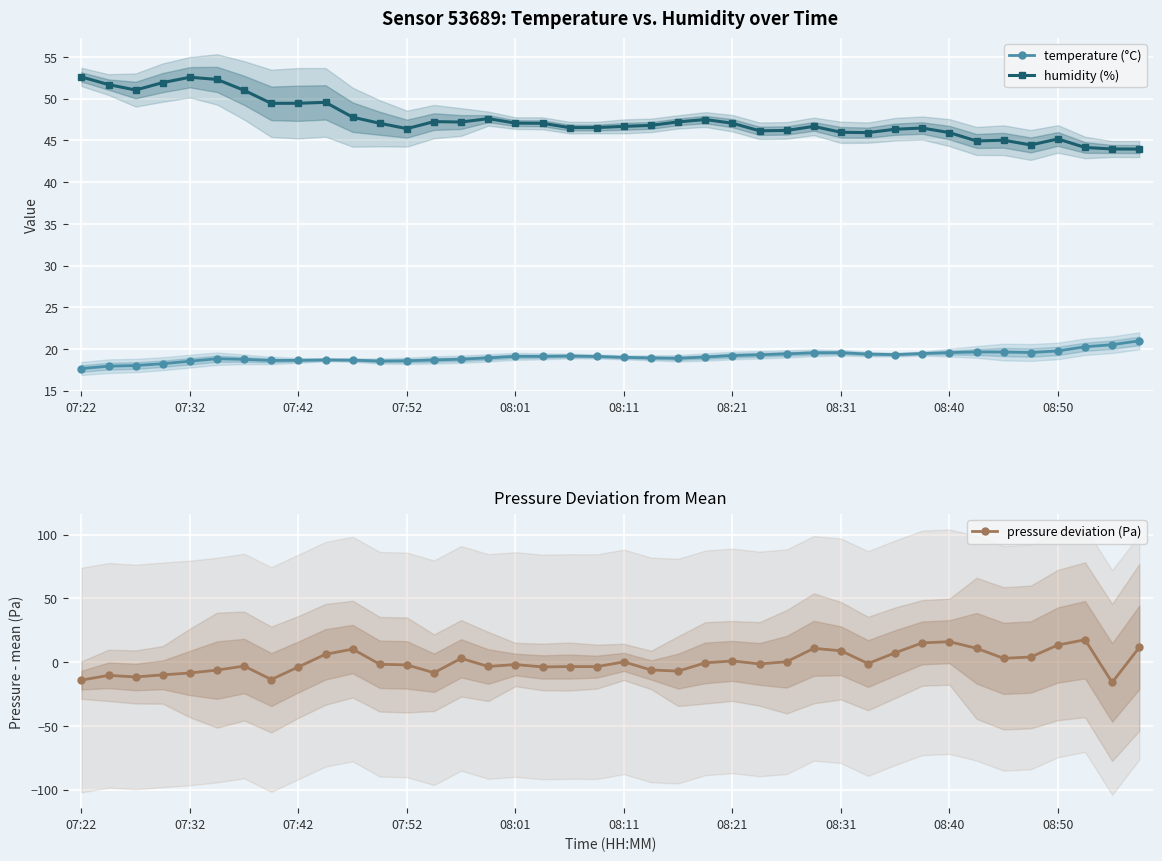

True or false: temperature (°C) and pressure deviation (Pa) cross at least once.

False